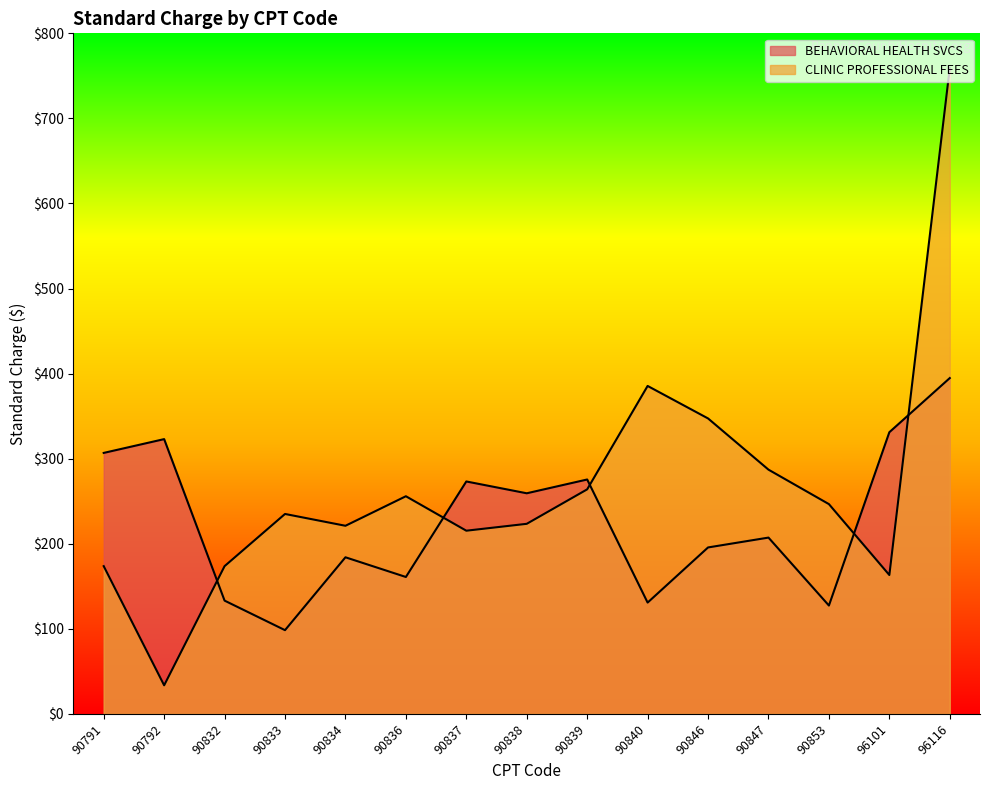

True or false: BEHAVIORAL HEALTH SVCS has more than 0 points higher than both neighbors.

True